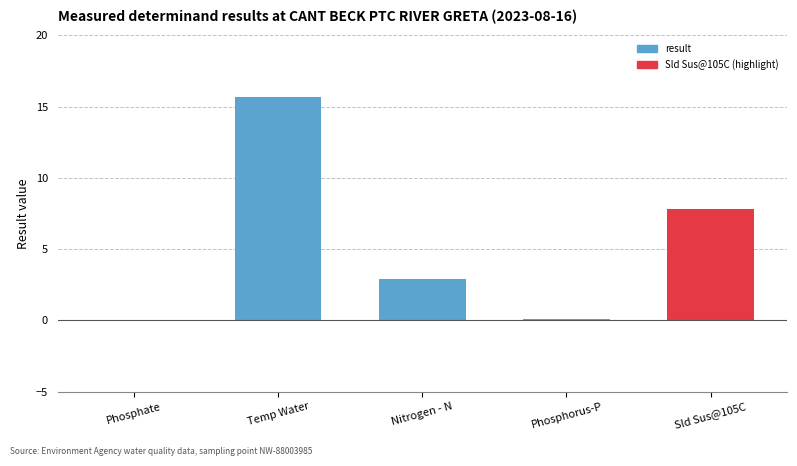

Reading left to right, what are all the values shown in this chart?

Phosphate=0.1	Temp Water=15.7	Nitrogen - N=2.9	Phosphorus-P=0.1	Sld Sus@105C=7.8